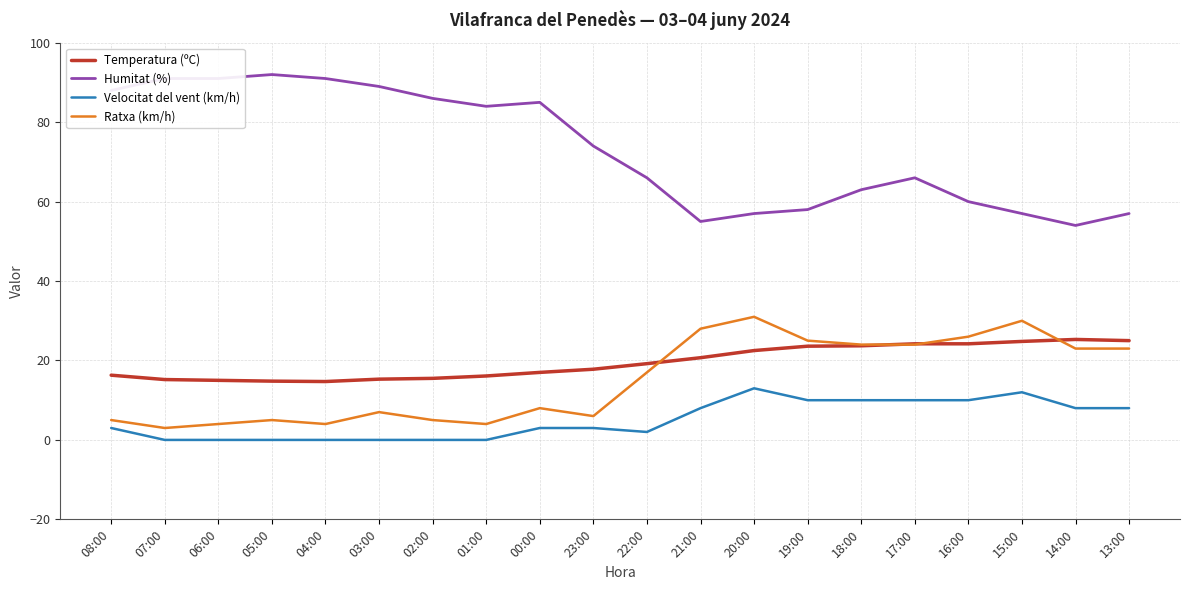

The Temperatura (ºC) series shows 15.5 at 02:00. True or false?

True